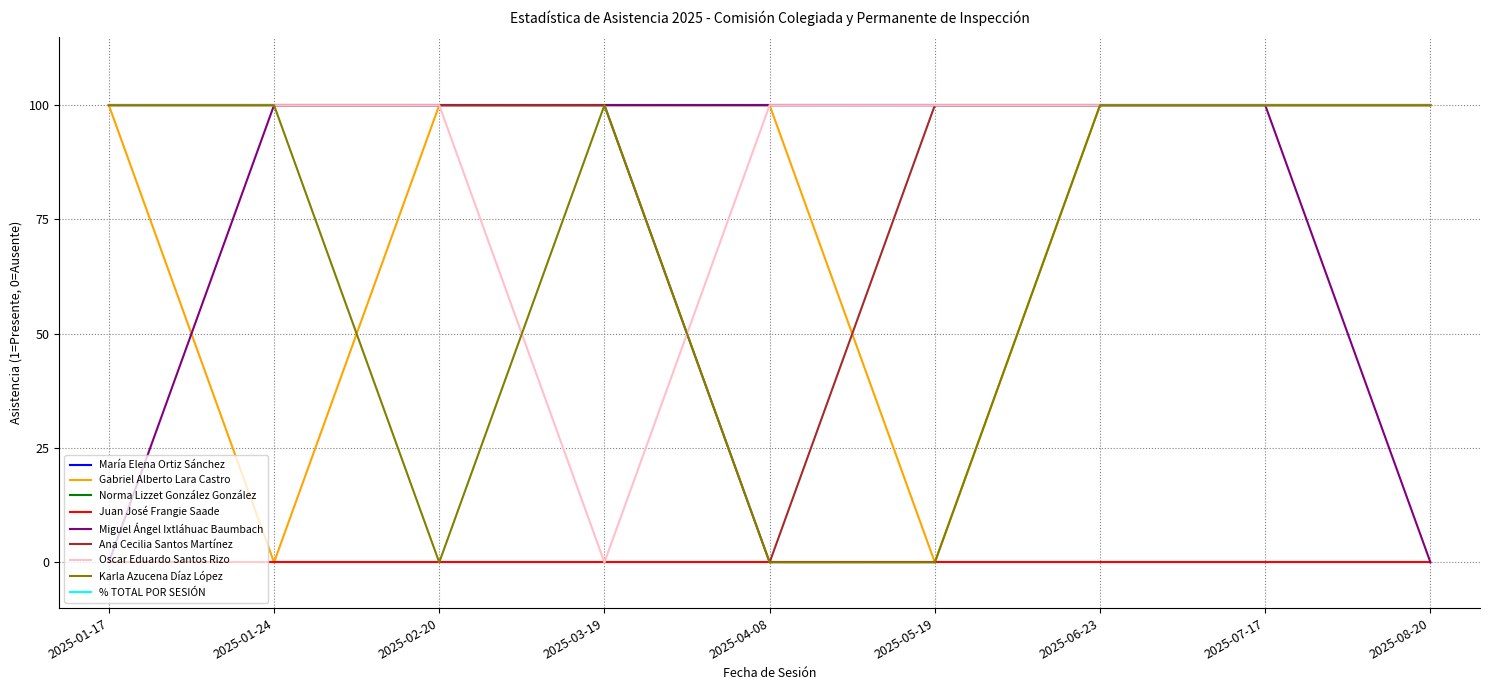

What is the maximum value for % TOTAL POR SESIÓN?

87.5